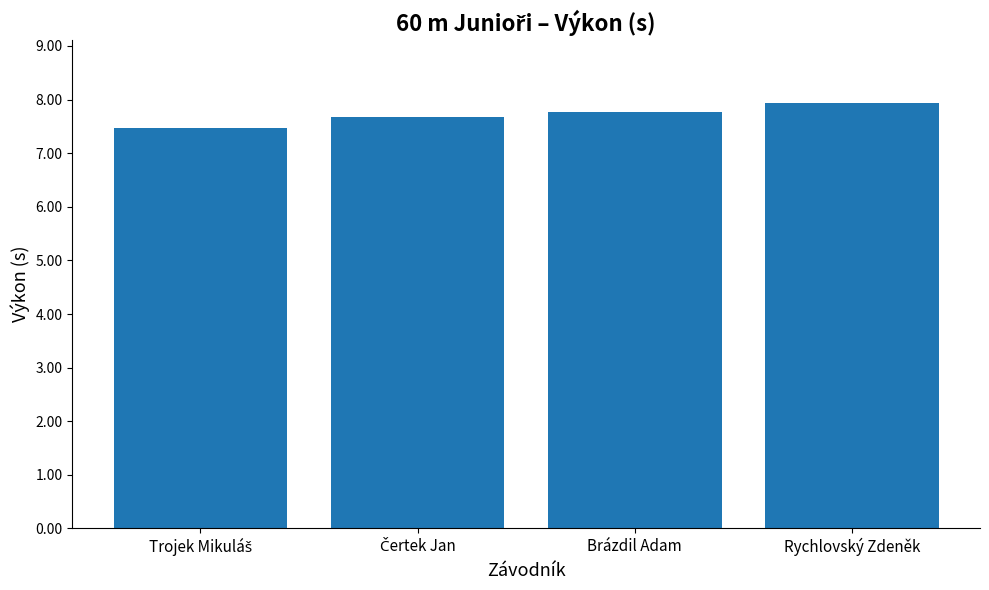

What is the change in value from Brázdil Adam to Rychlovský Zdeněk?

+0.2